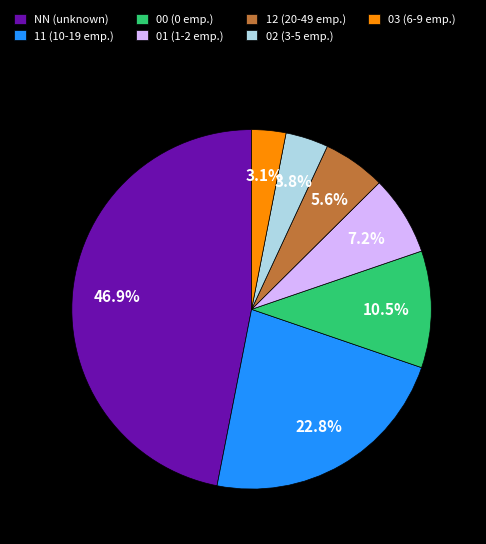

To the nearest percent, what portion does 02 represent?

4%